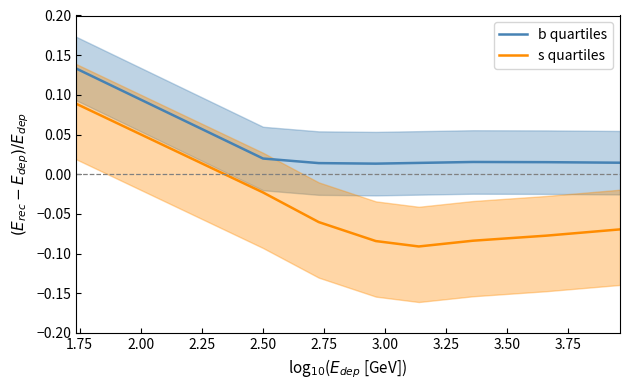

True or false: b quartiles and s quartiles cross at least once.

False